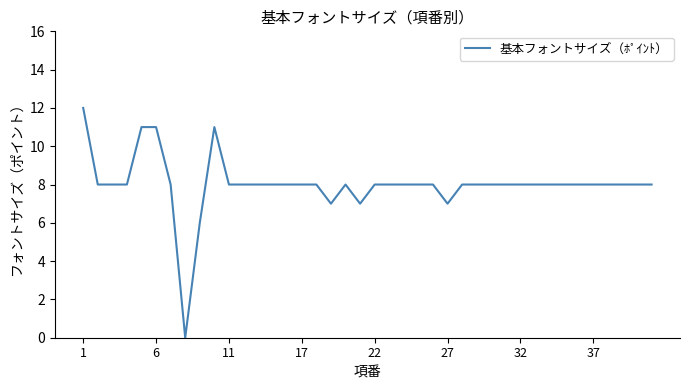

What is the difference between the maximum and minimum values?

12